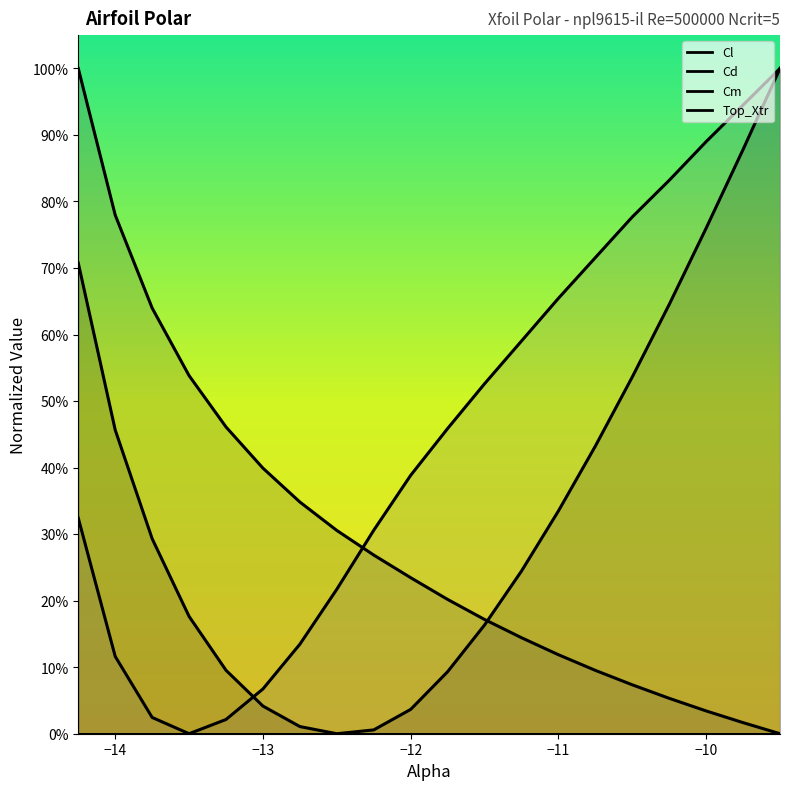

True or false: Cm and Top_Xtr cross at least once.

False